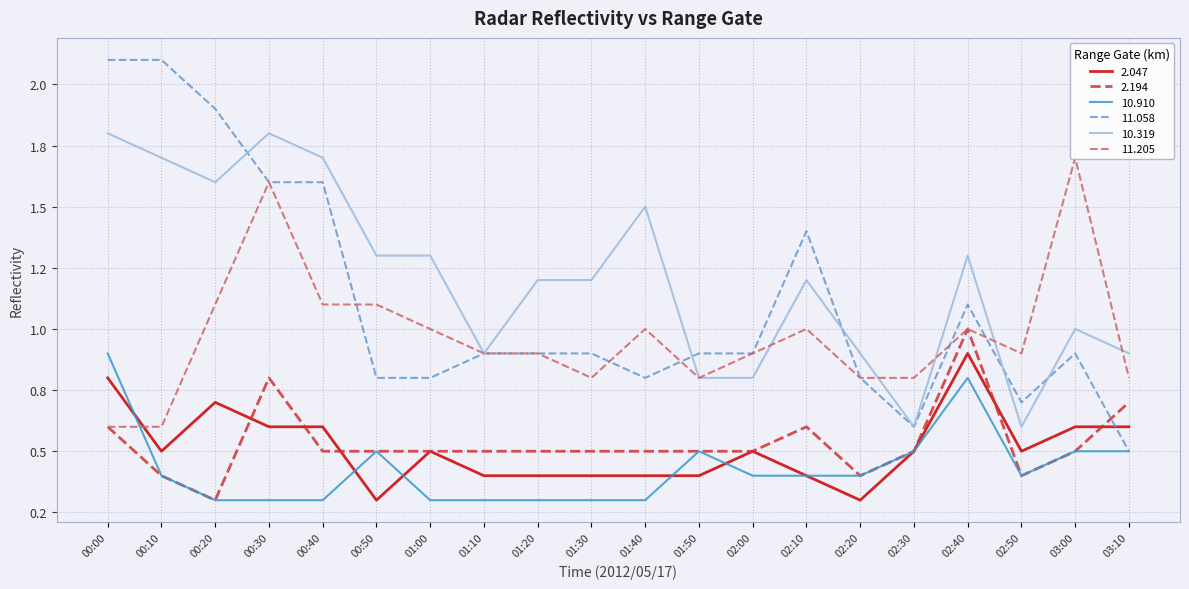

Where do 10.910 and 11.205 first cross each other?

00:00 and 00:10